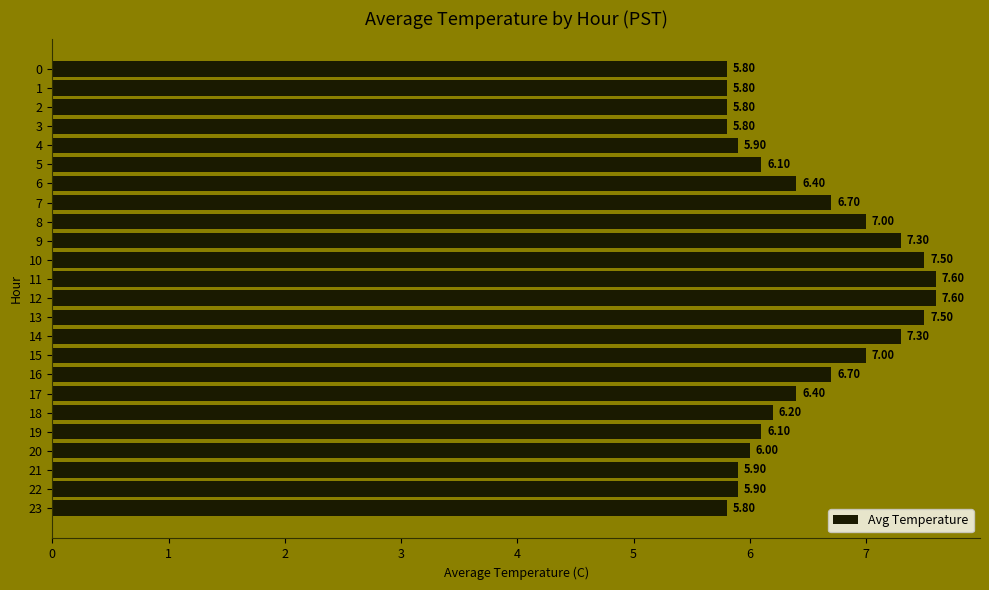

What is the difference between the second highest and minimum values?

1.8